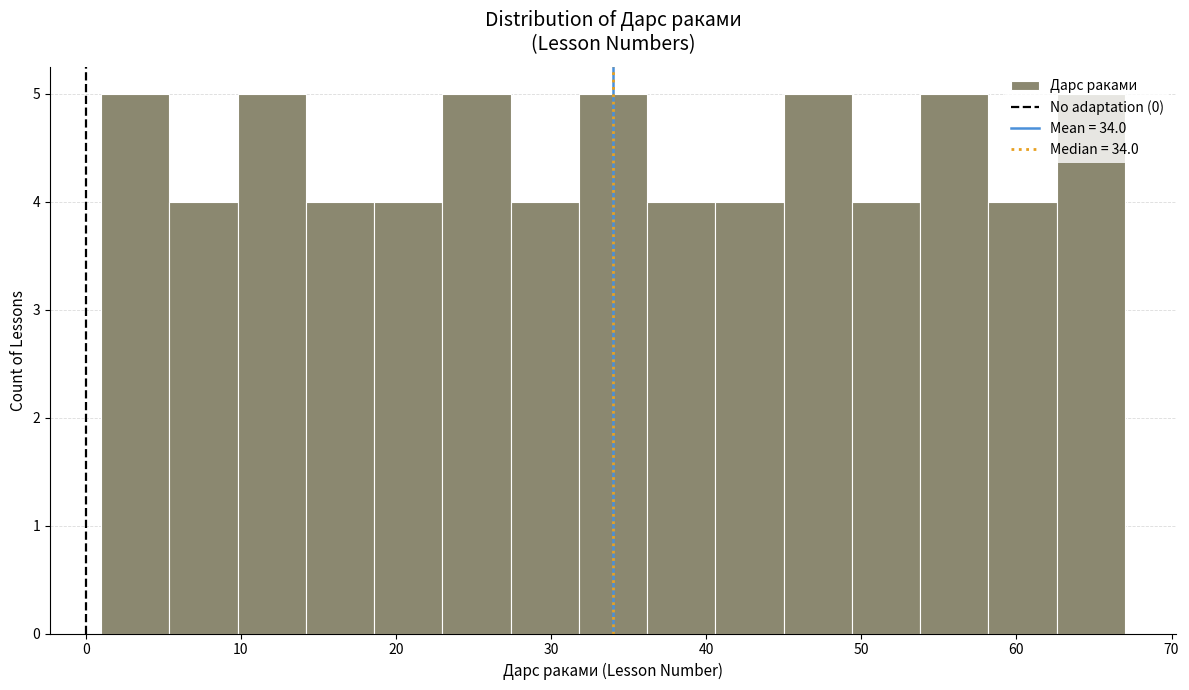

Reading left to right, transcribe this chart: for each bar, give the range it covers on the x-axis and its height. Neither the bar edges nor the heights are printed on the chart, so give them approximately, as read against the axes.

1.0 to 5.4: 5
5.4 to 9.8: 4
9.8 to 14.2: 5
14.2 to 18.6: 4
18.6 to 23.0: 4
23.0 to 27.4: 5
27.4 to 31.8: 4
31.8 to 36.2: 5
36.2 to 40.6: 4
40.6 to 45.0: 4
45.0 to 49.4: 5
49.4 to 53.8: 4
53.8 to 58.2: 5
58.2 to 62.6: 4
62.6 to 67.0: 5